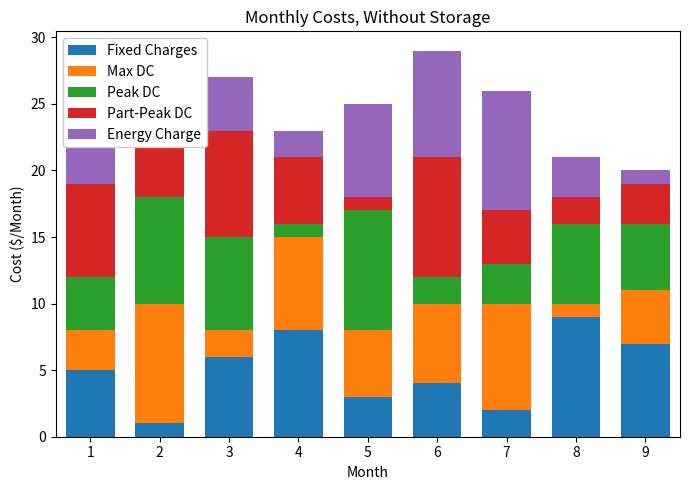

Between 3 and 6, which series saw the biggest shift?

Peak DC